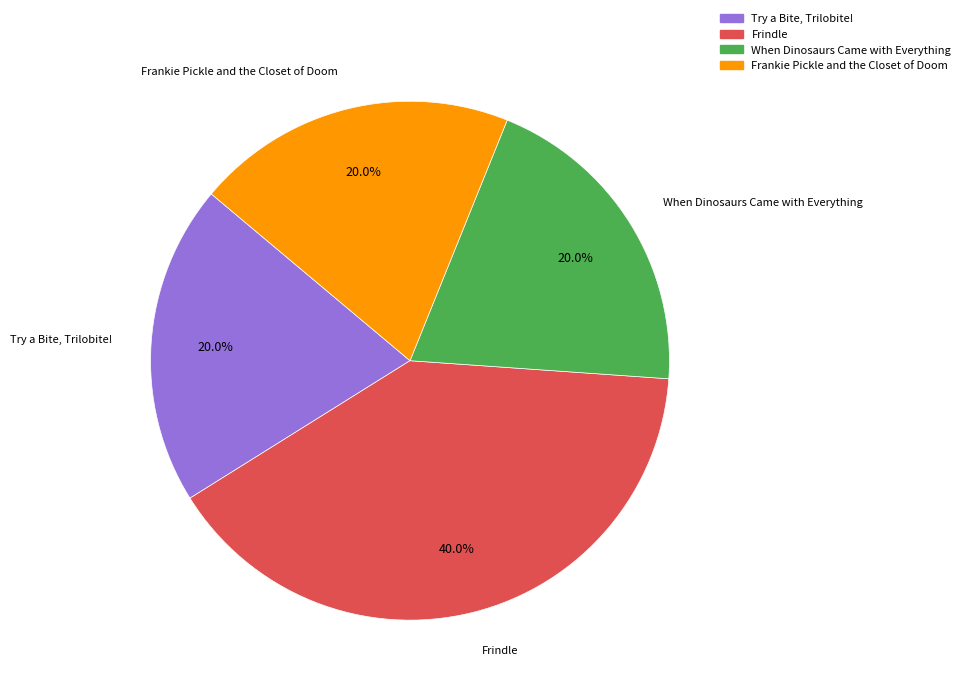

The Frankie Pickle and the Closet of Doom slice represents 20% of the pie. True or false?

True